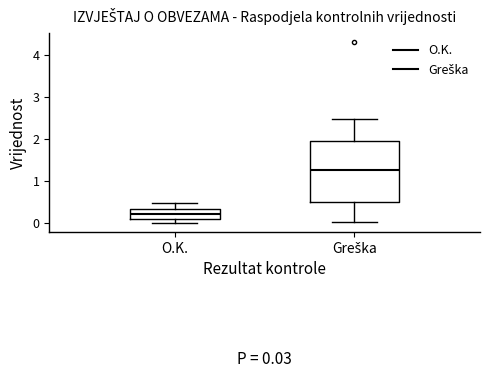

Which box is the tallest, from its lower edge to its upper edge?

Greška